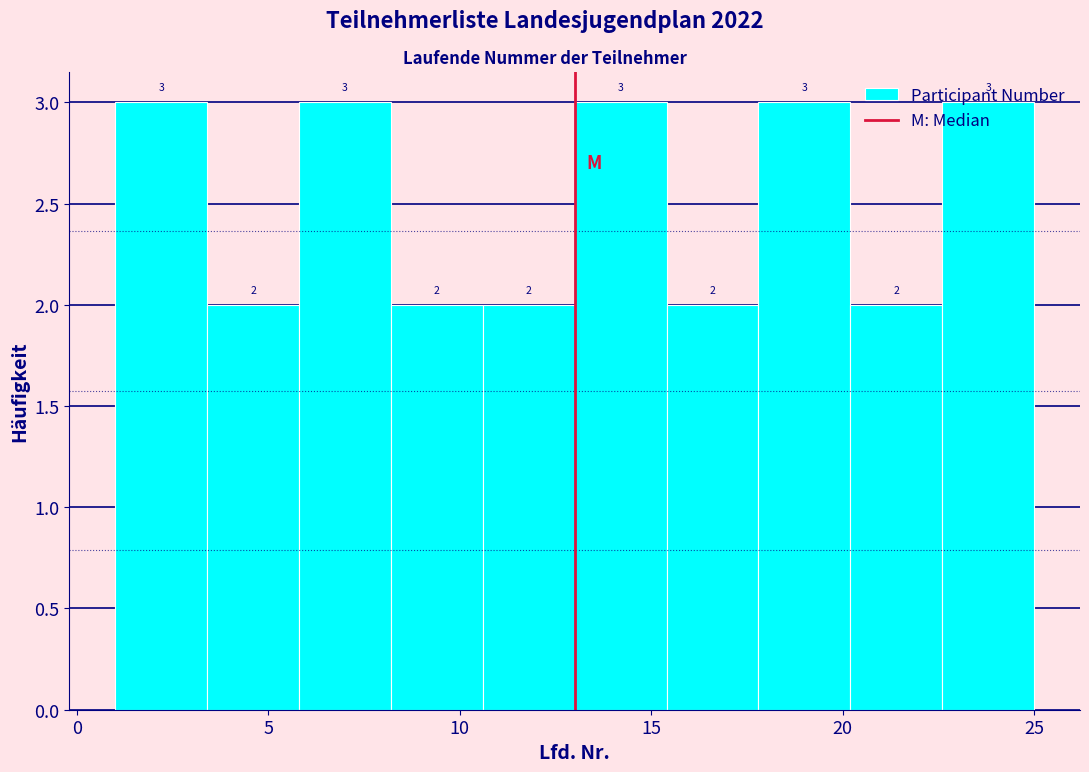

Reading left to right, transcribe this chart: for each bar, give the range it covers on the x-axis and its height. The bar edges are not printed on the chart, so give them approximately, as read against the axis.

1.0 to 3.4: 3
3.4 to 5.8: 2
5.8 to 8.2: 3
8.2 to 10.6: 2
10.6 to 13.0: 2
13.0 to 15.4: 3
15.4 to 17.8: 2
17.8 to 20.2: 3
20.2 to 22.6: 2
22.6 to 25.0: 3